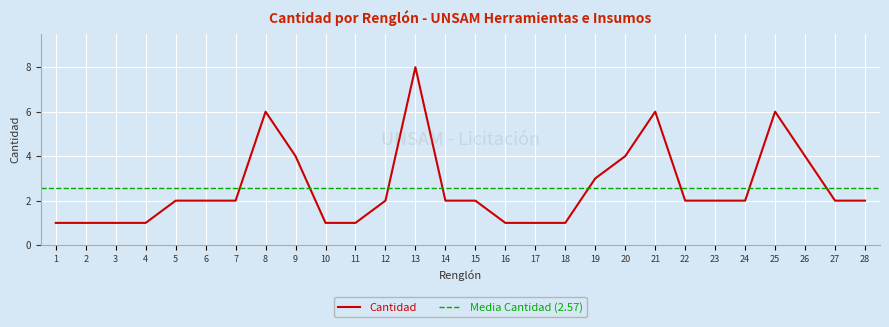

How many values are below 2?

9